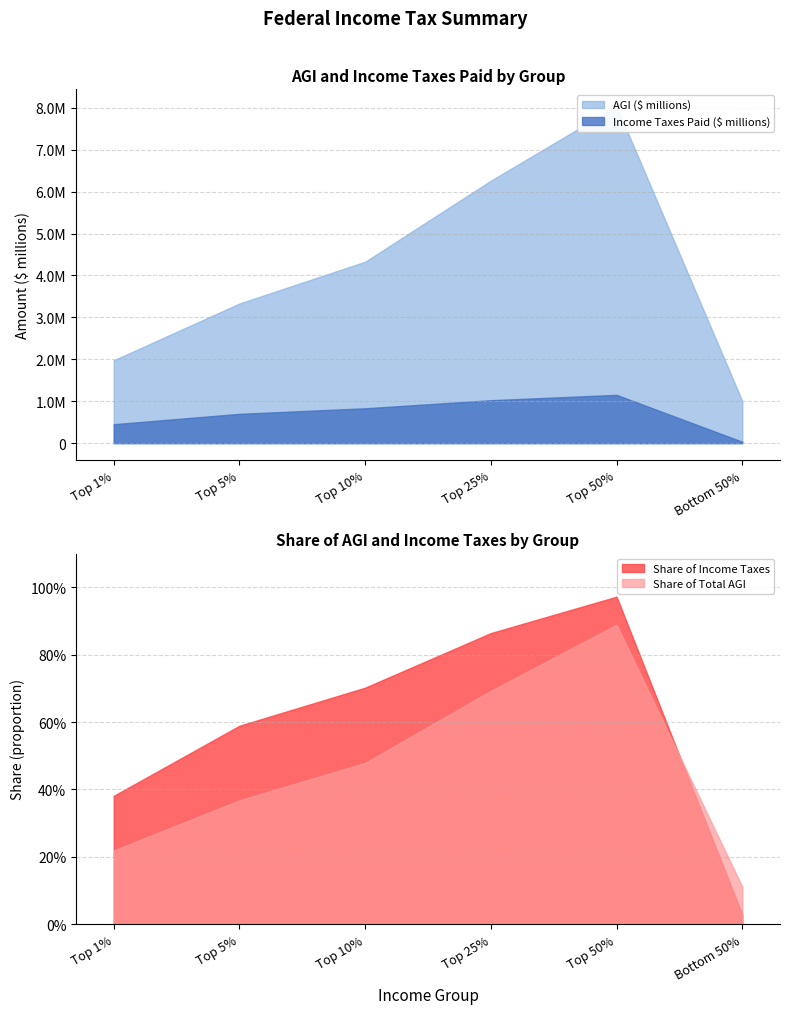

At Top 50%, list the series in order from smallest to largest.

Share of Total AGI, Share of Income Taxes, Income Taxes Paid ($ millions), AGI ($ millions)